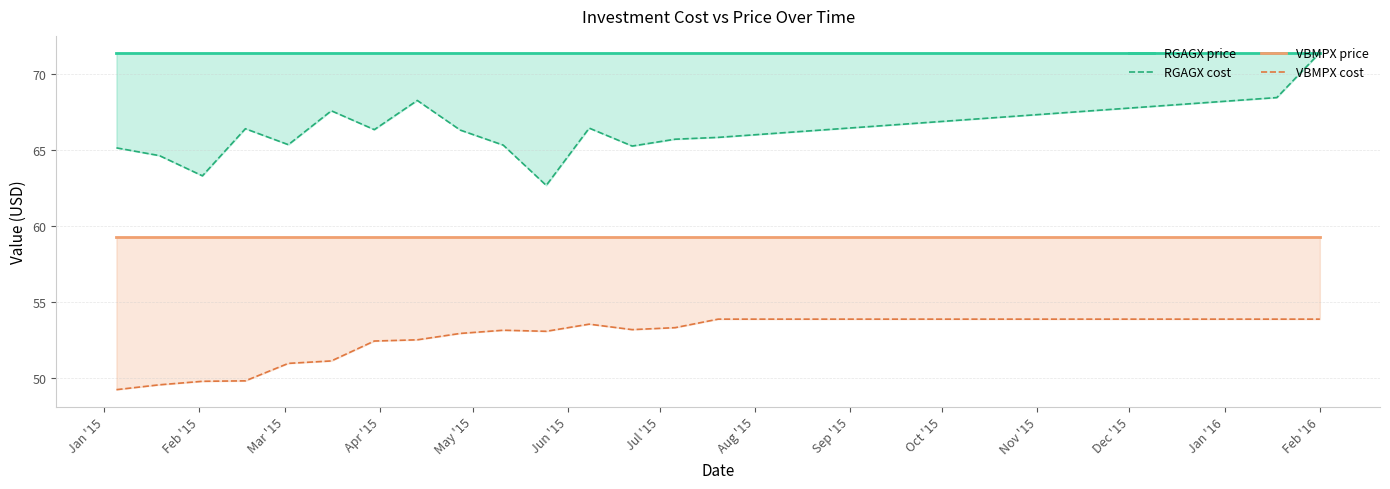

The RGAGX cost series shows 28.5 at Jun '15. True or false?

False